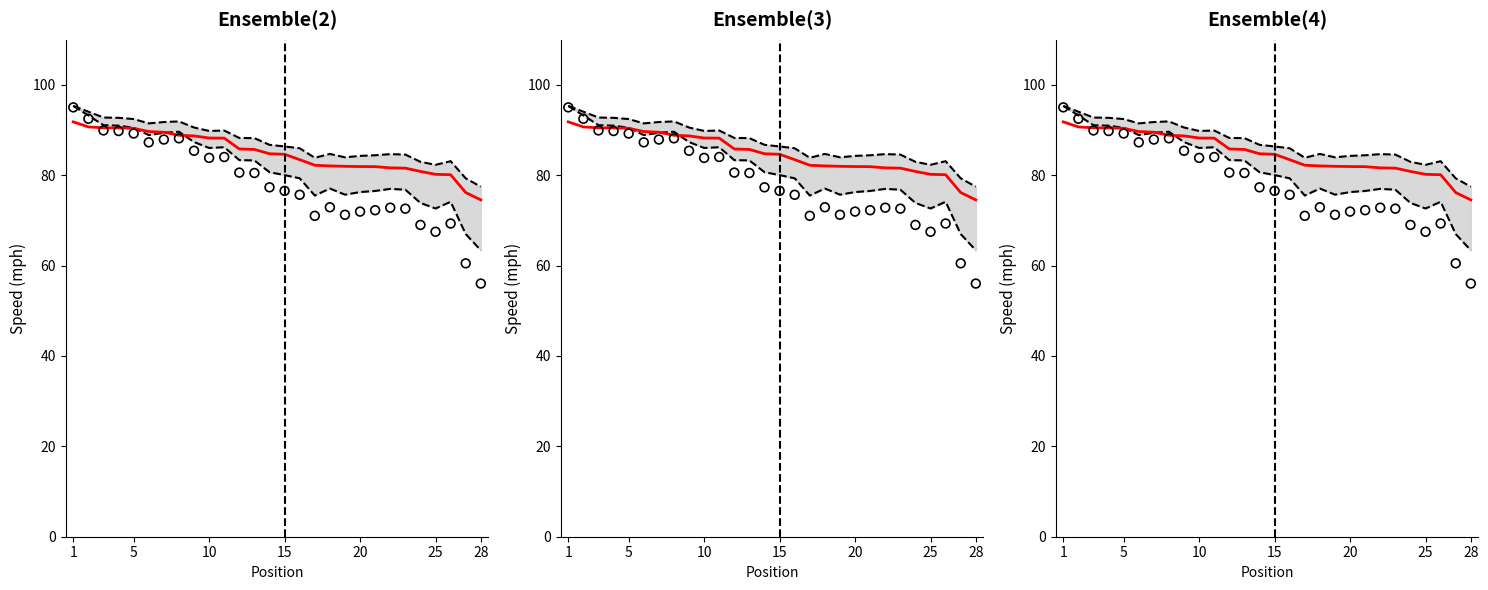

Which series contains the lowest Y value?

Observed